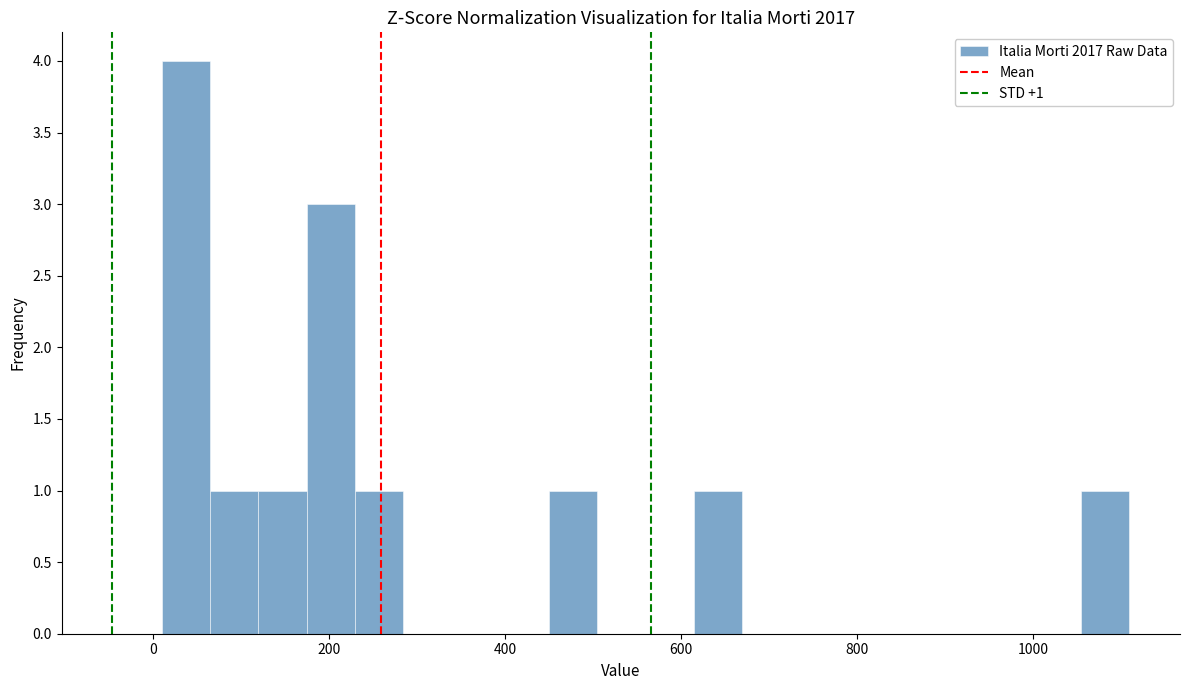

Read against the x-axis, roughly where is the centre of the tallest bar?

40